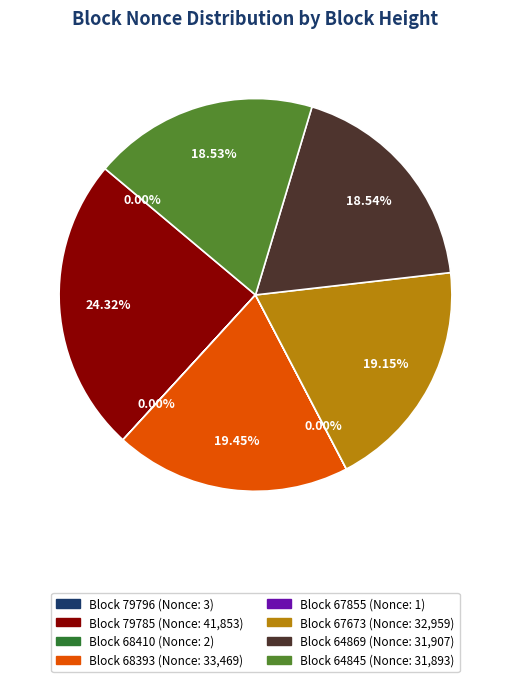

Is there a majority slice in this chart?

No